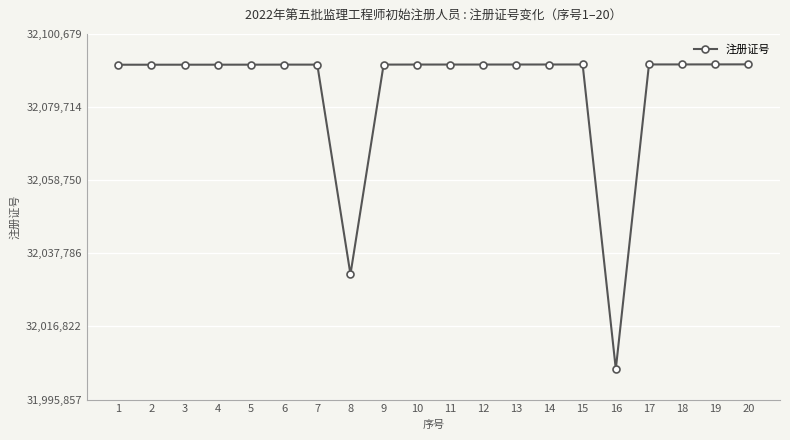

Is it true that the value at 10 is 32091890?

True